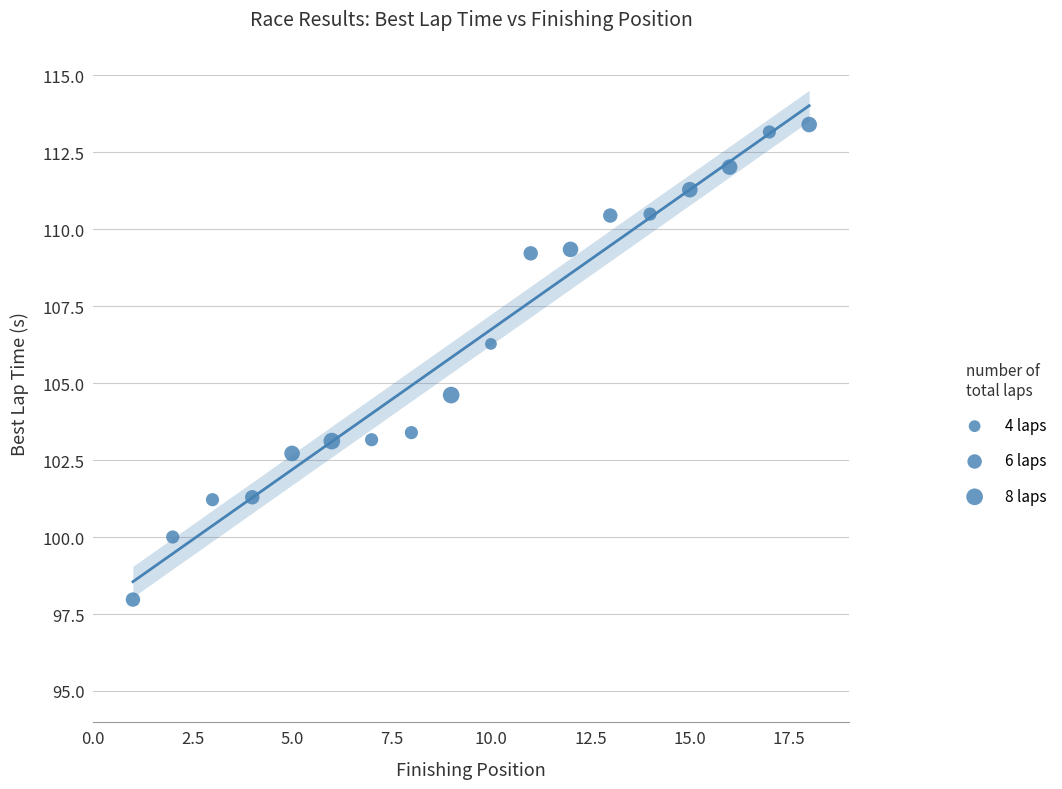

What Y value in the scatter plot is closest to 105?

104.6